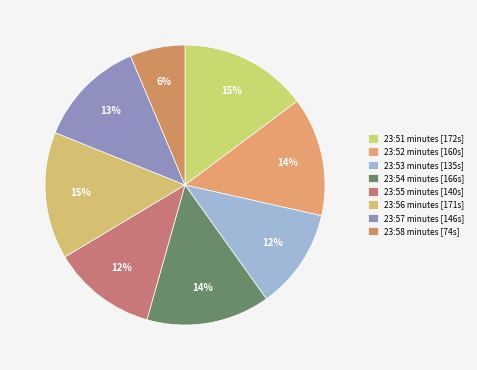

How many segments does this pie chart have?

8